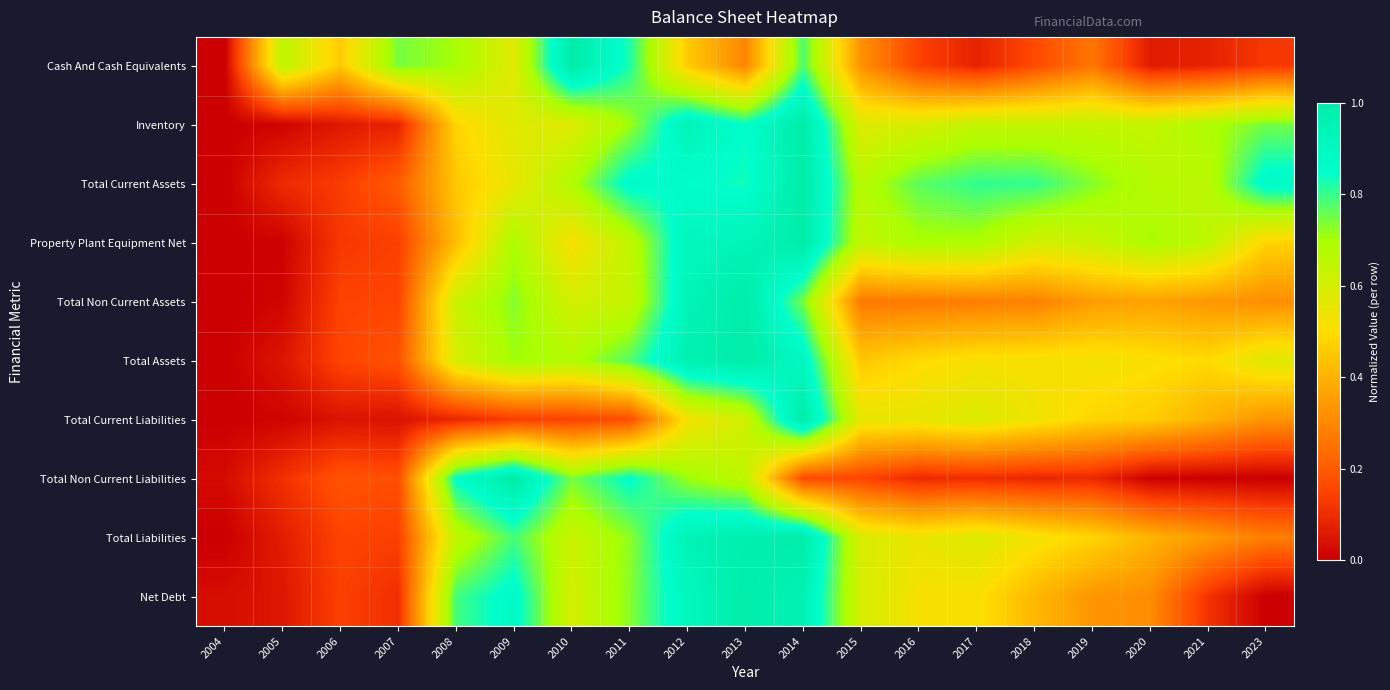

Rank the series by their maximum value, from lowest to highest.

Cash And Cash Equivalents, Inventory, Total Current Assets, Property Plant Equipment Net, Total Non Current Assets, Total Assets, Total Current Liabilities, Total Non Current Liabilities, Total Liabilities, Net Debt